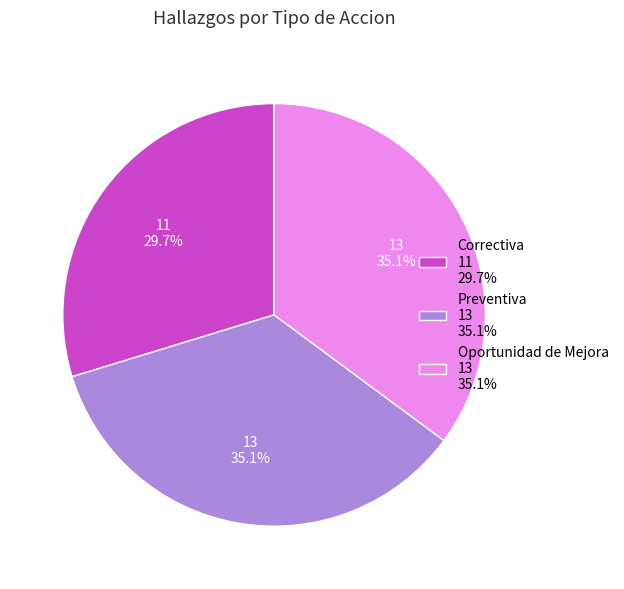

Is there a majority slice in this chart?

No